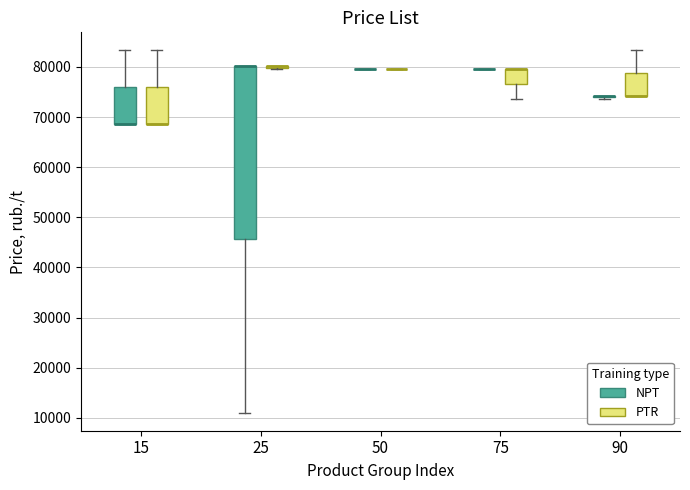

Which box is the tallest, from its lower edge to its upper edge?

25 (NPT)